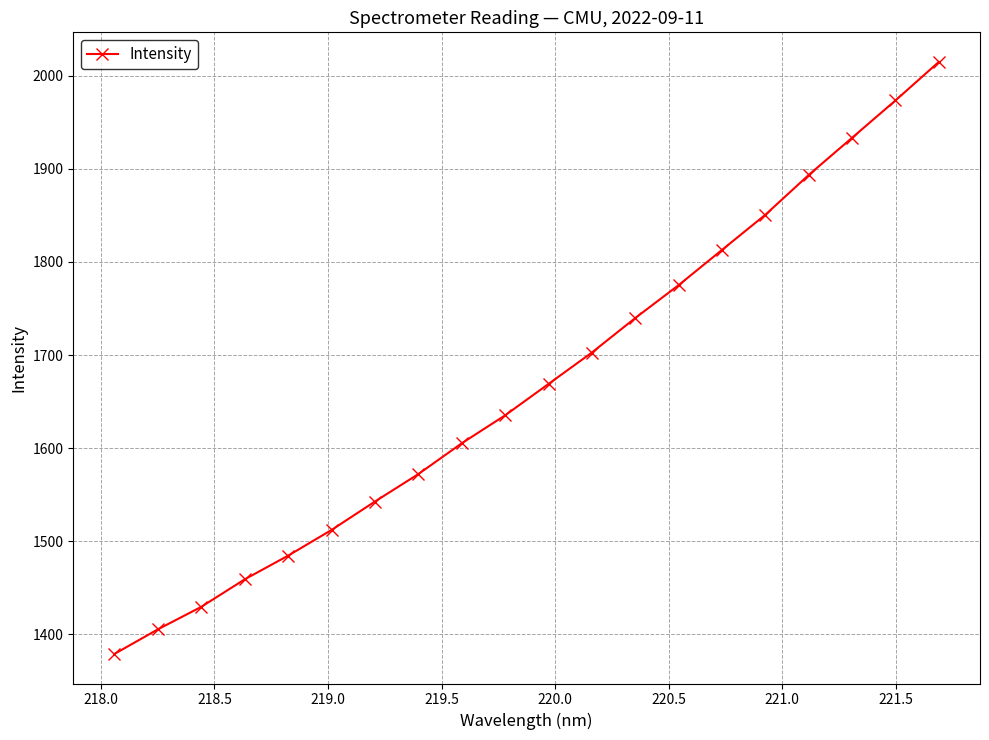

What is the sum of all values?

33391.1